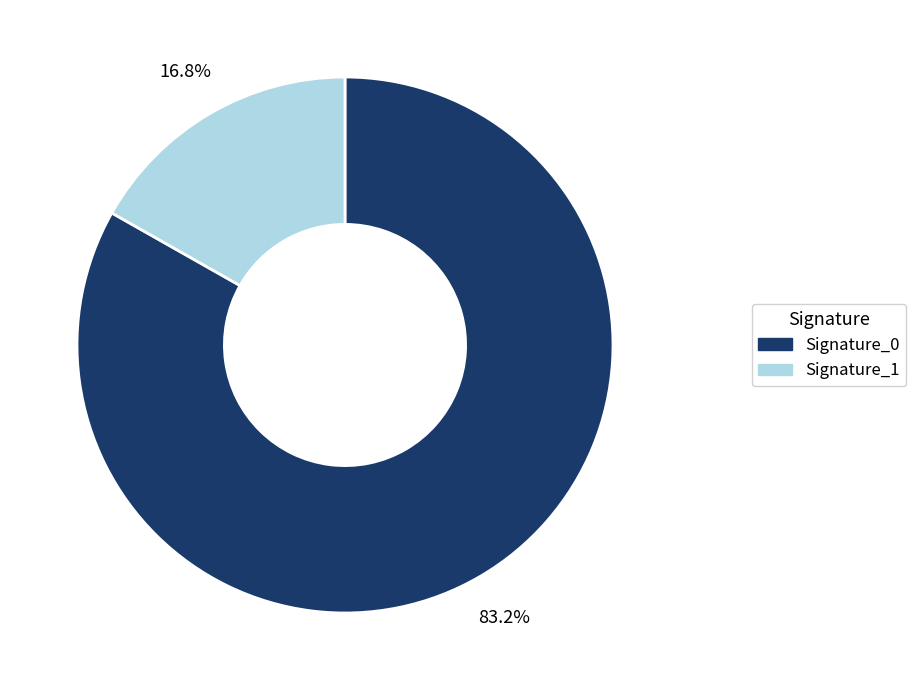

Is there any slice that represents more than half of the pie?

Yes